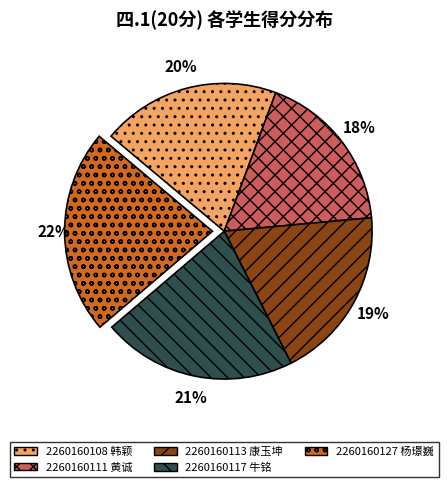

The 2260160108 韩颖 slice represents 20% of the pie. True or false?

True